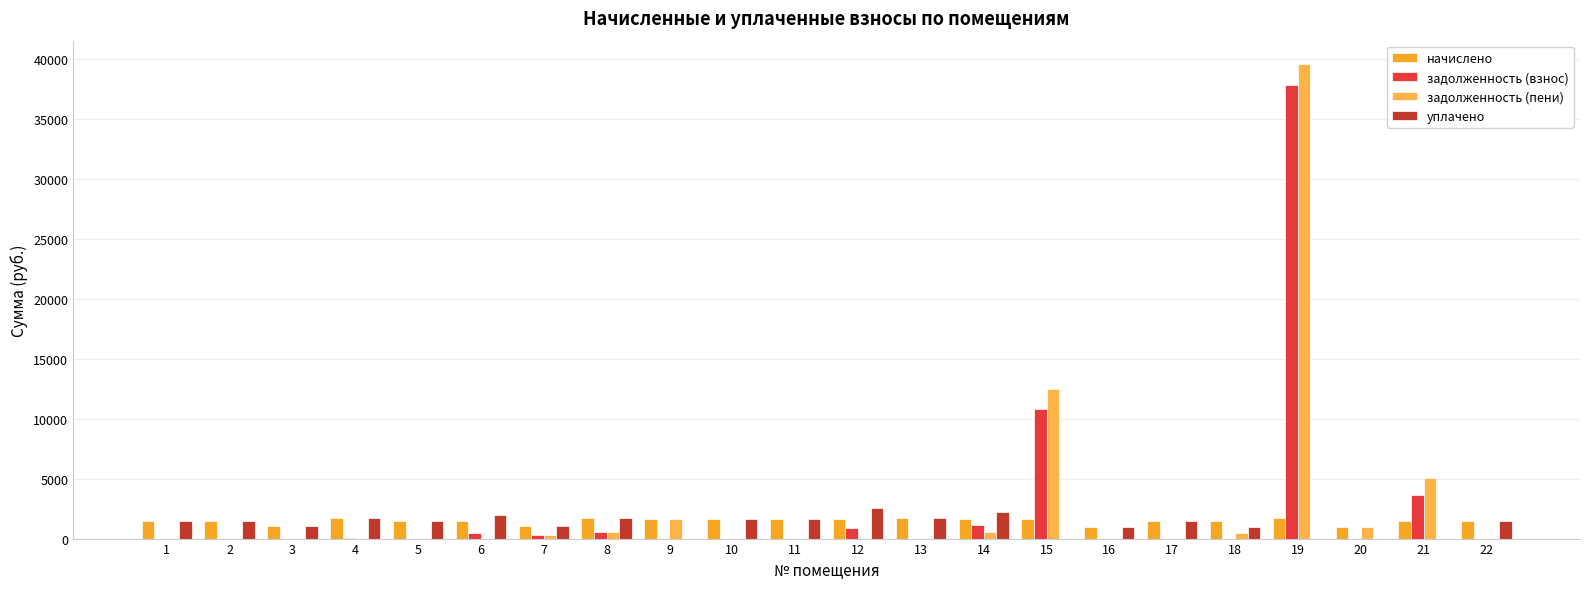

How many groups of bars are there?

22